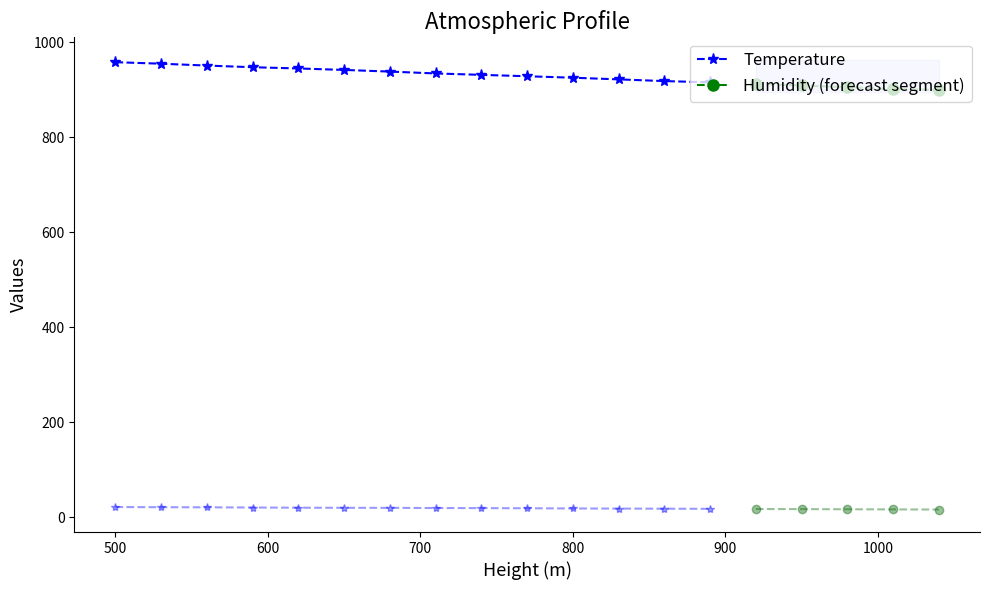

True or false: Temperature and Humidity intersect in this chart.

False